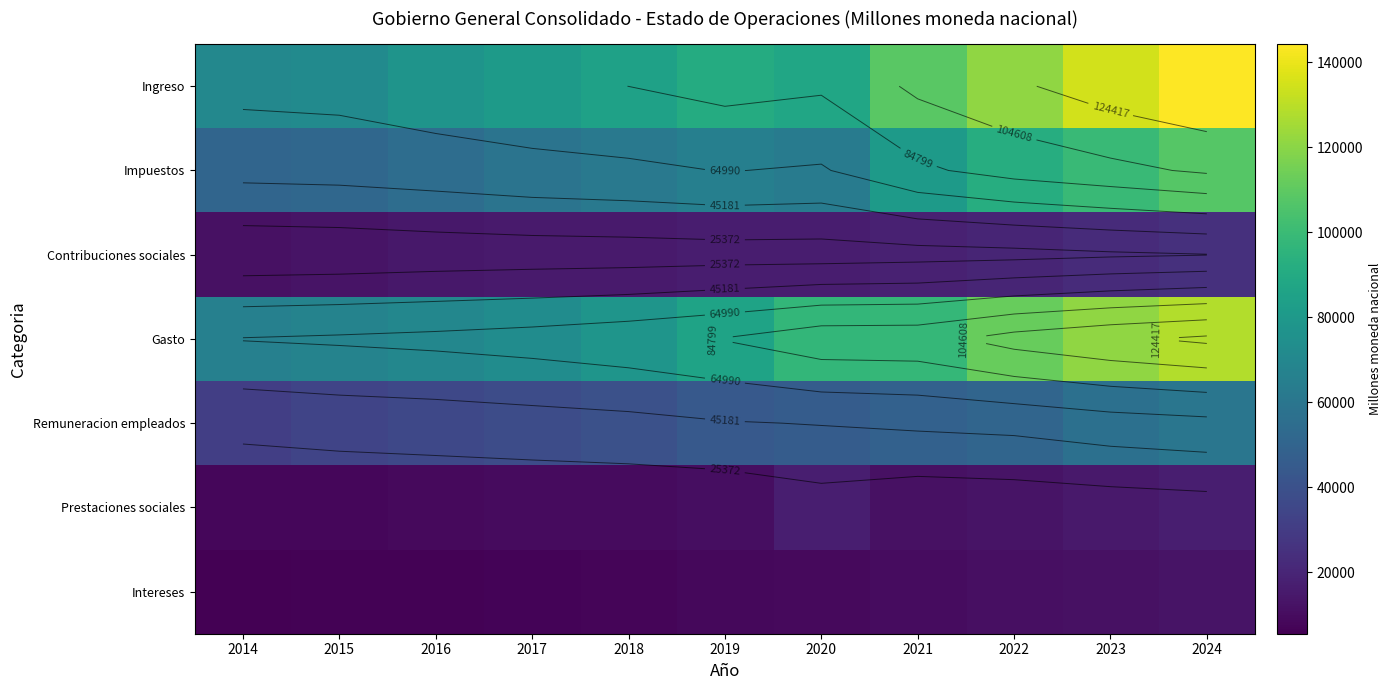

True or false: Intereses has a value of 2205.0 at 2014.

False